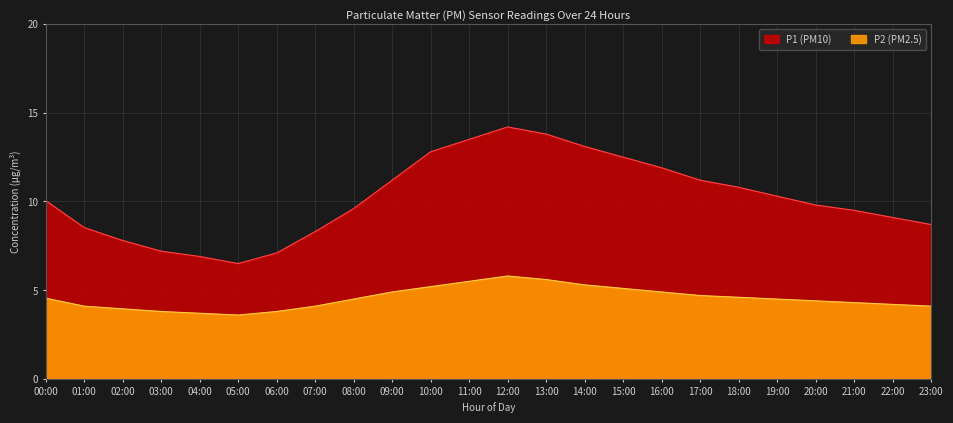

Which series has the largest range (max minus min)?

P1